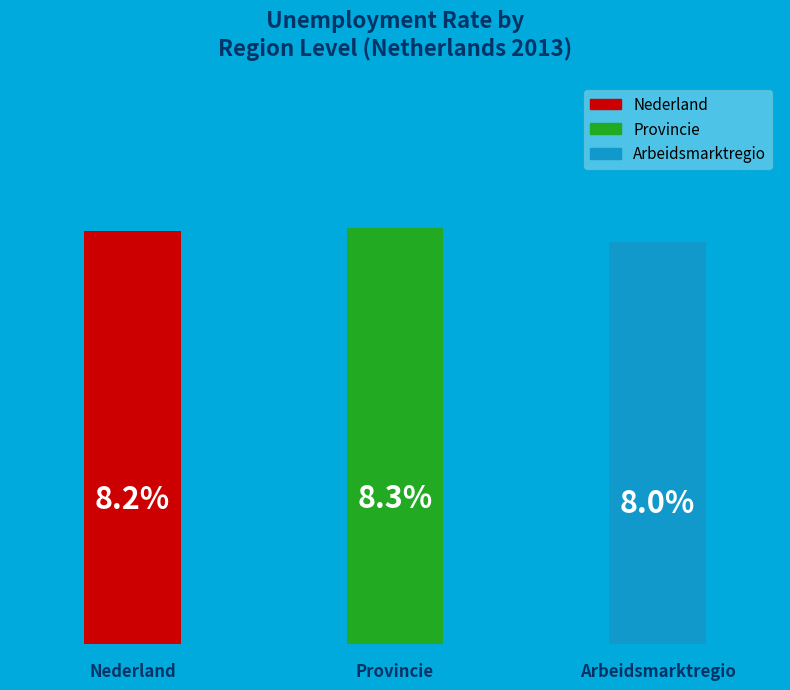

How many bars are there in total?

3